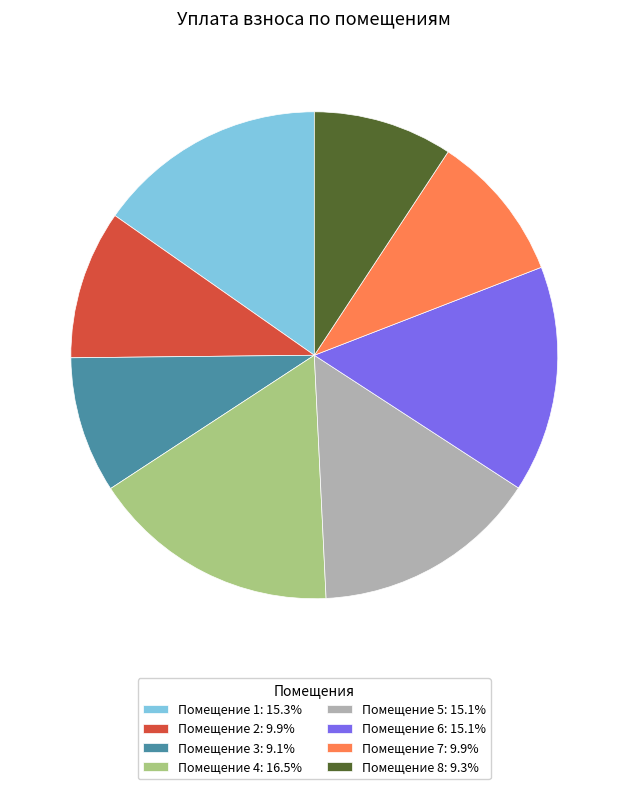

Approximately how many times larger is the value at Помещение 3: 9.1% compared to Помещение 2: 9.9%?

0.9